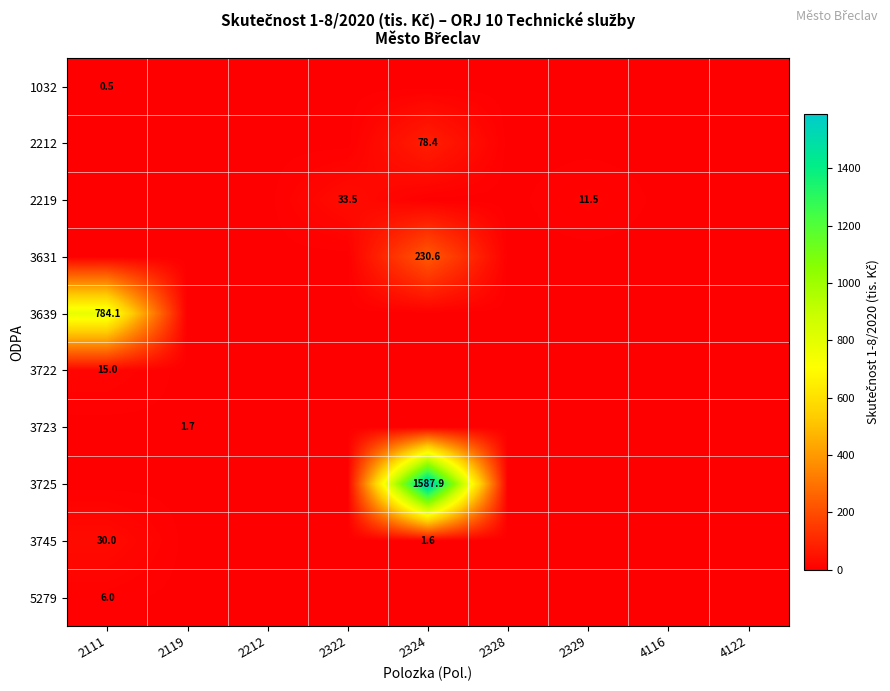

Which category has the lowest value across all series?

2119